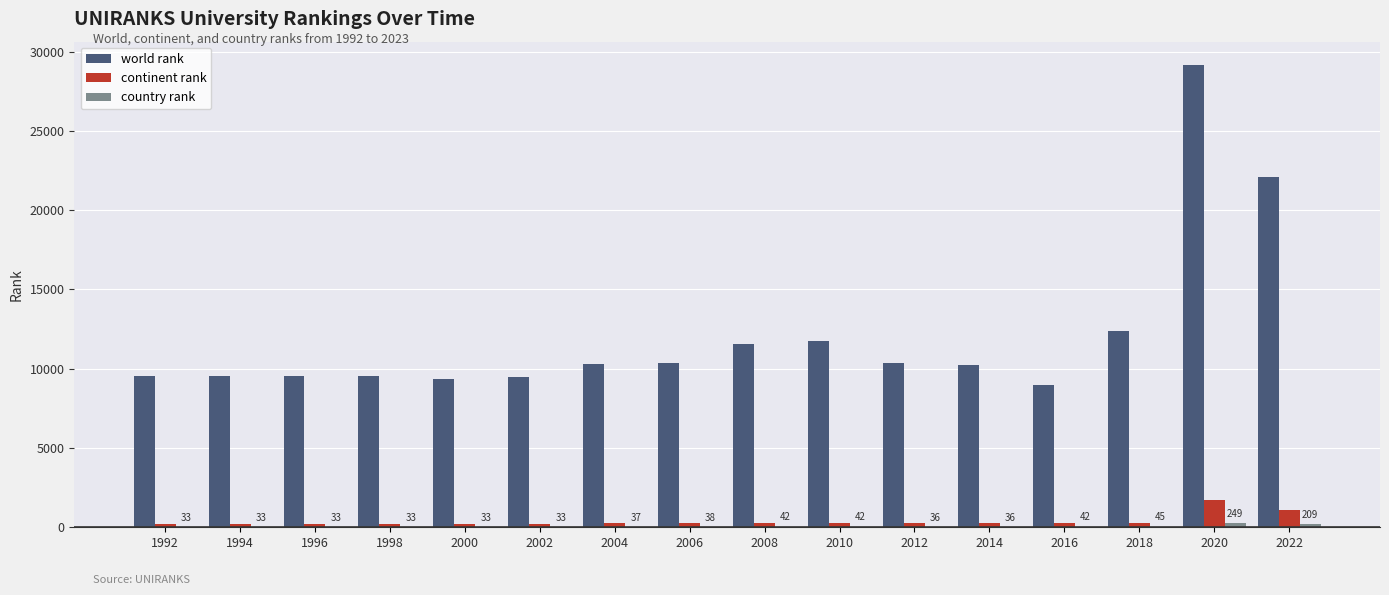

Count the number of categories in the chart.

16